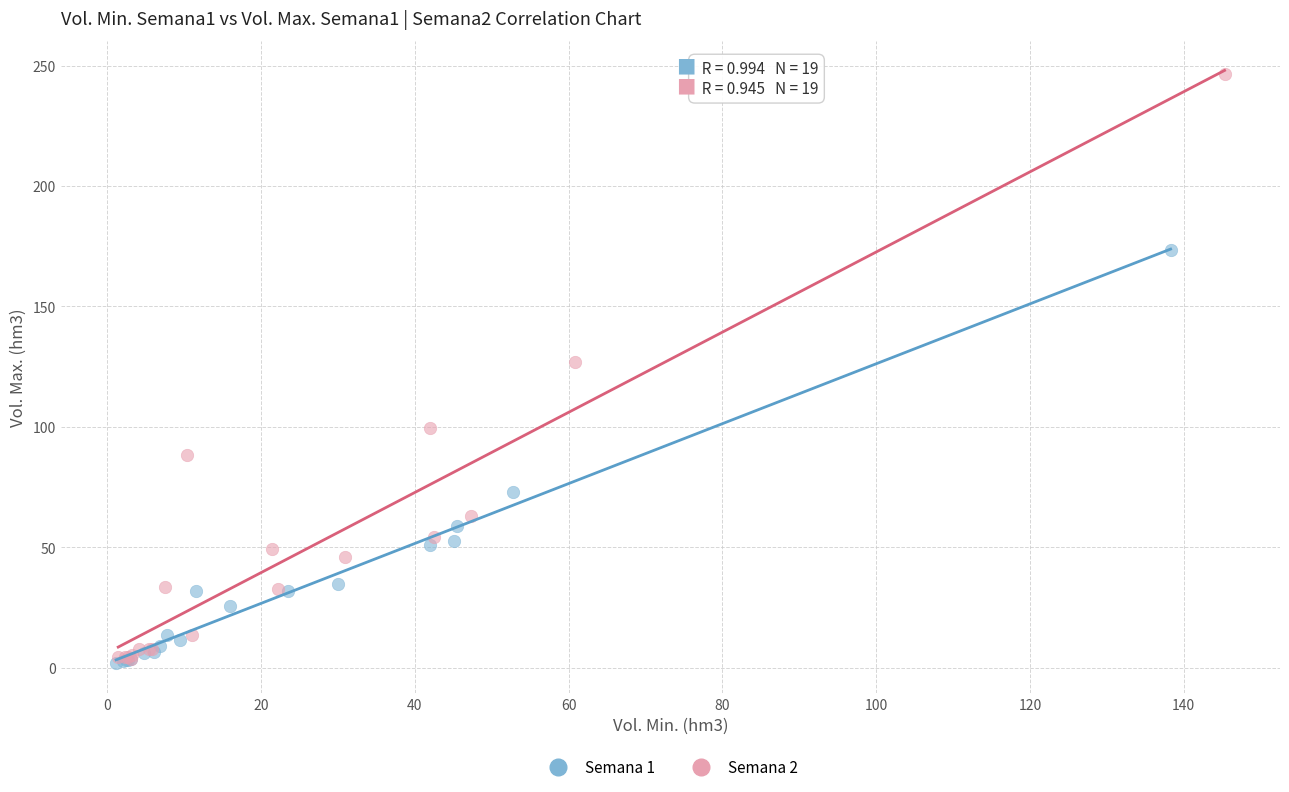

Which series has the largest Y range (max minus min)?

Semana 2